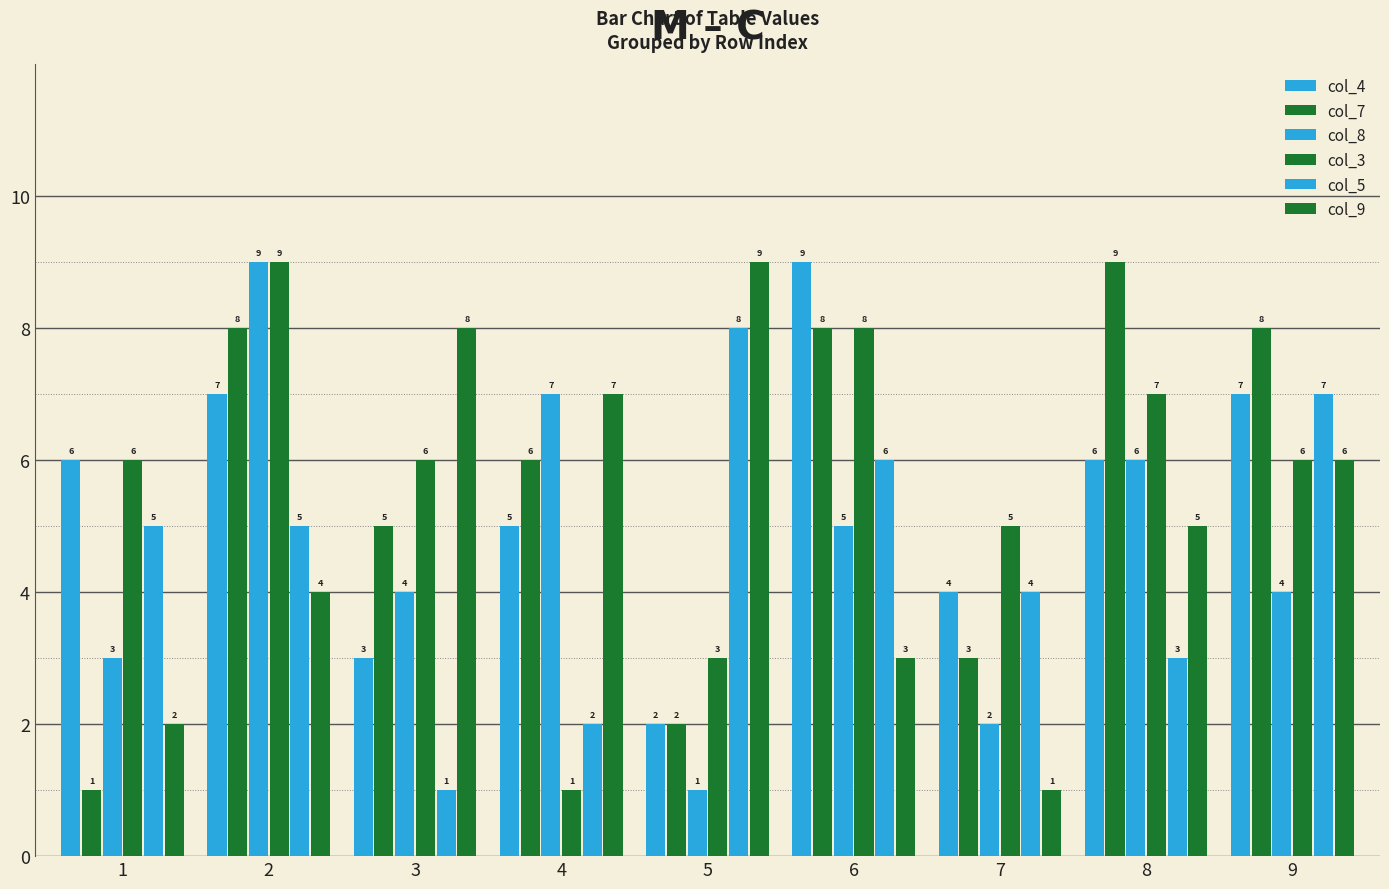

Read the col_4 value at 7.

4